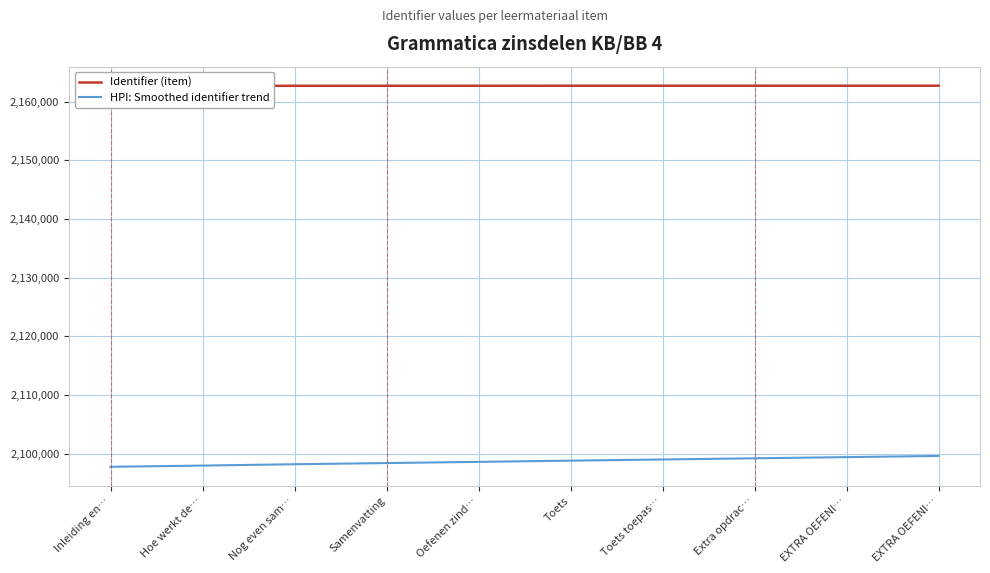

True or false: HPI: Smoothed identifier trend has more than 2 interior local peaks.

False